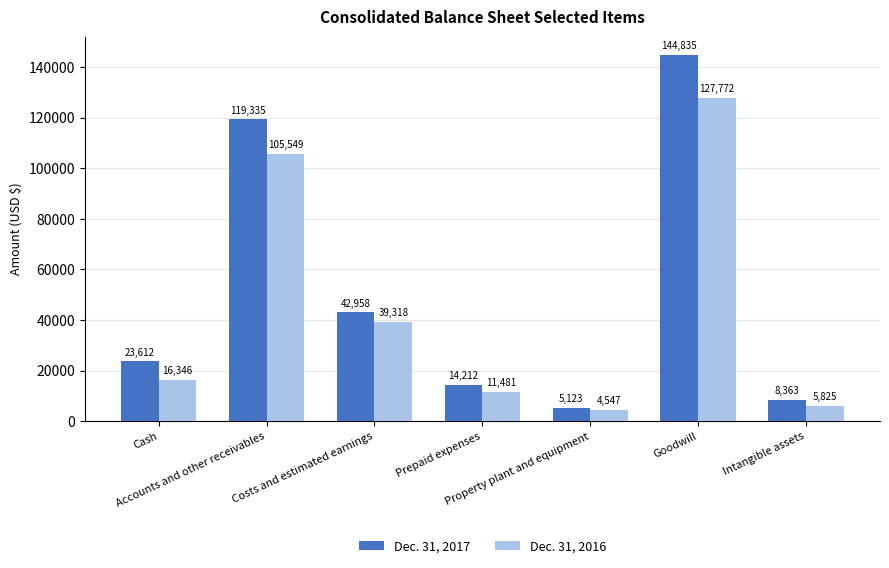

How many data points does each series have?

7